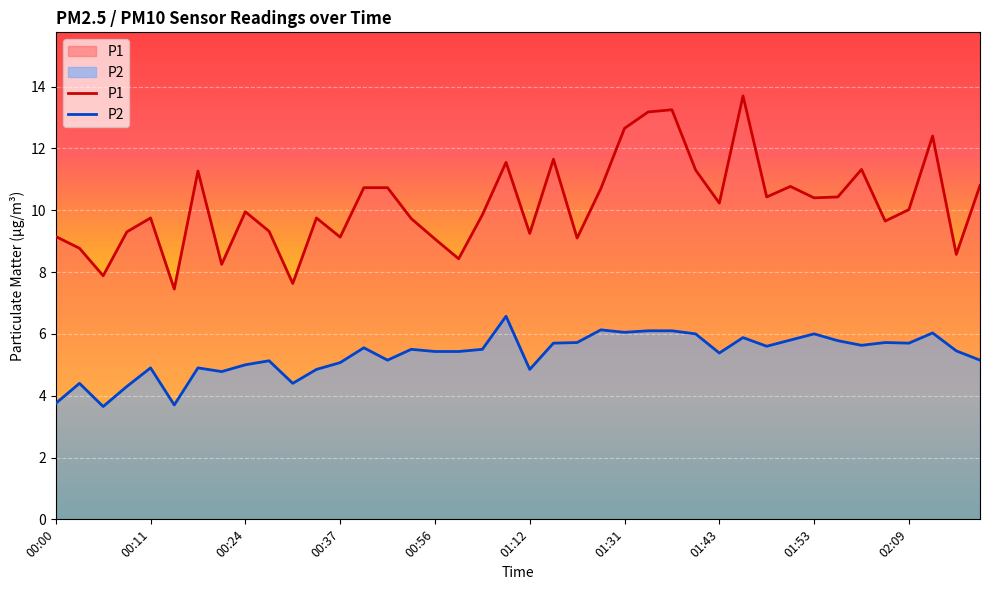

Does the chart display data point markers on the line(s)?

No